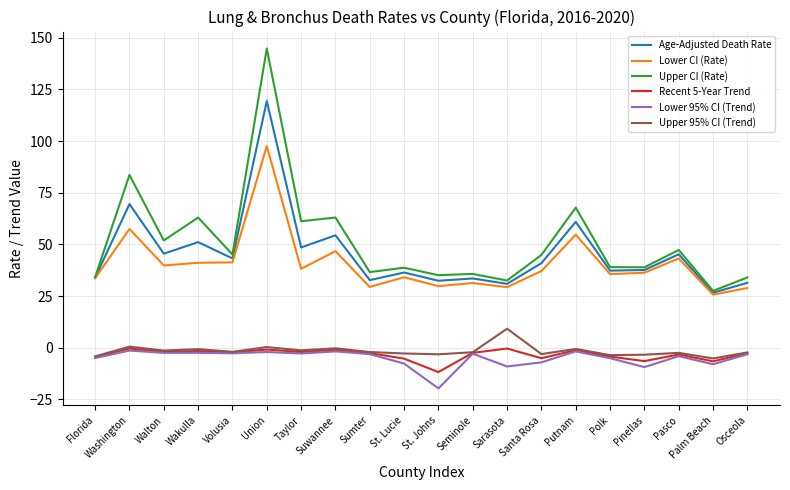

Which series has the largest total across all categories?

Upper CI (Rate)